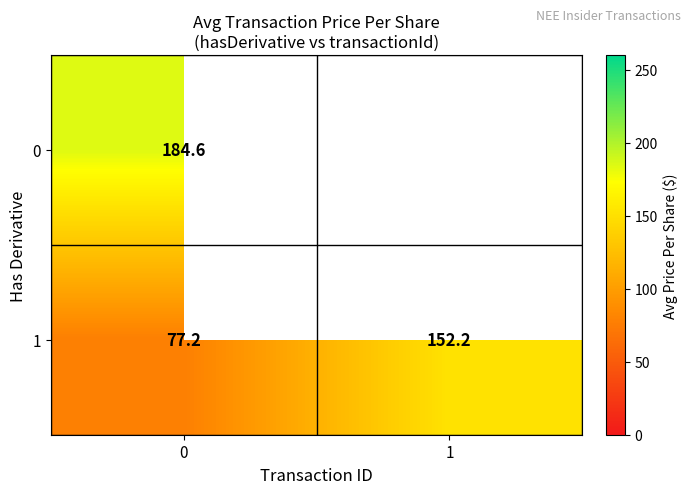

The value of 1 at 0 is 77.2. True or false?

True